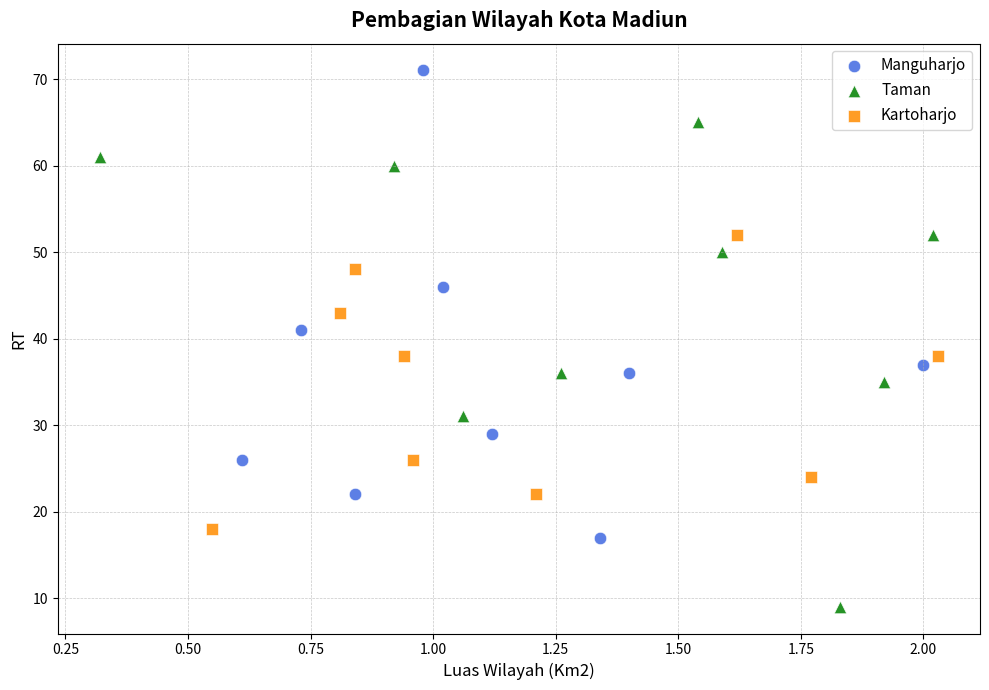

Which series contains the highest Y value?

Manguharjo